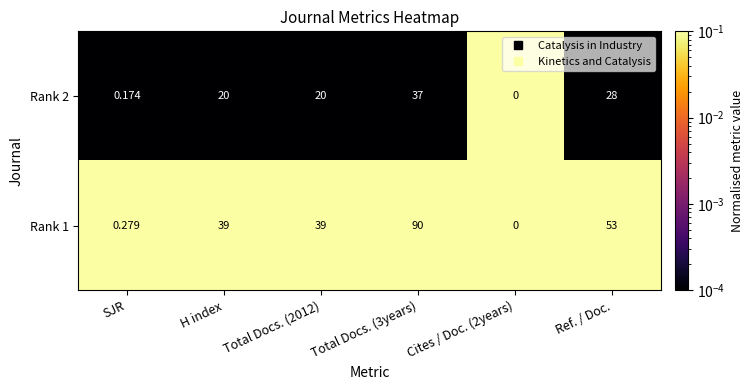

Is the value of Rank 2 at SJR greater than the value of Rank 1 at SJR?

No